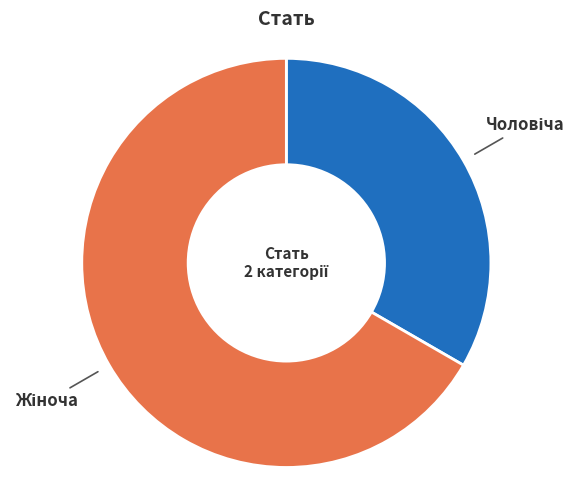

Is there a majority slice in this chart?

Yes